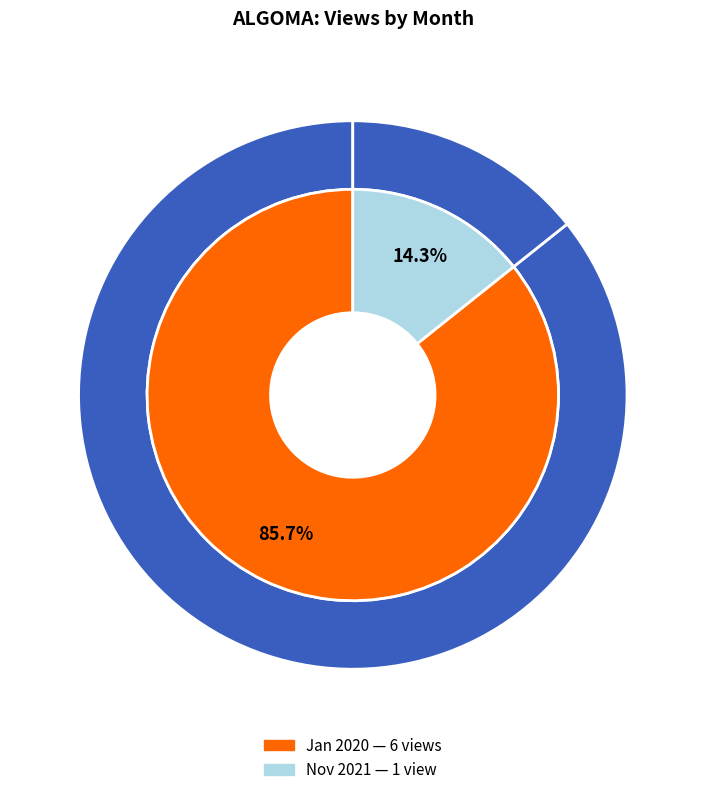

Which slice is the largest?

2020-01